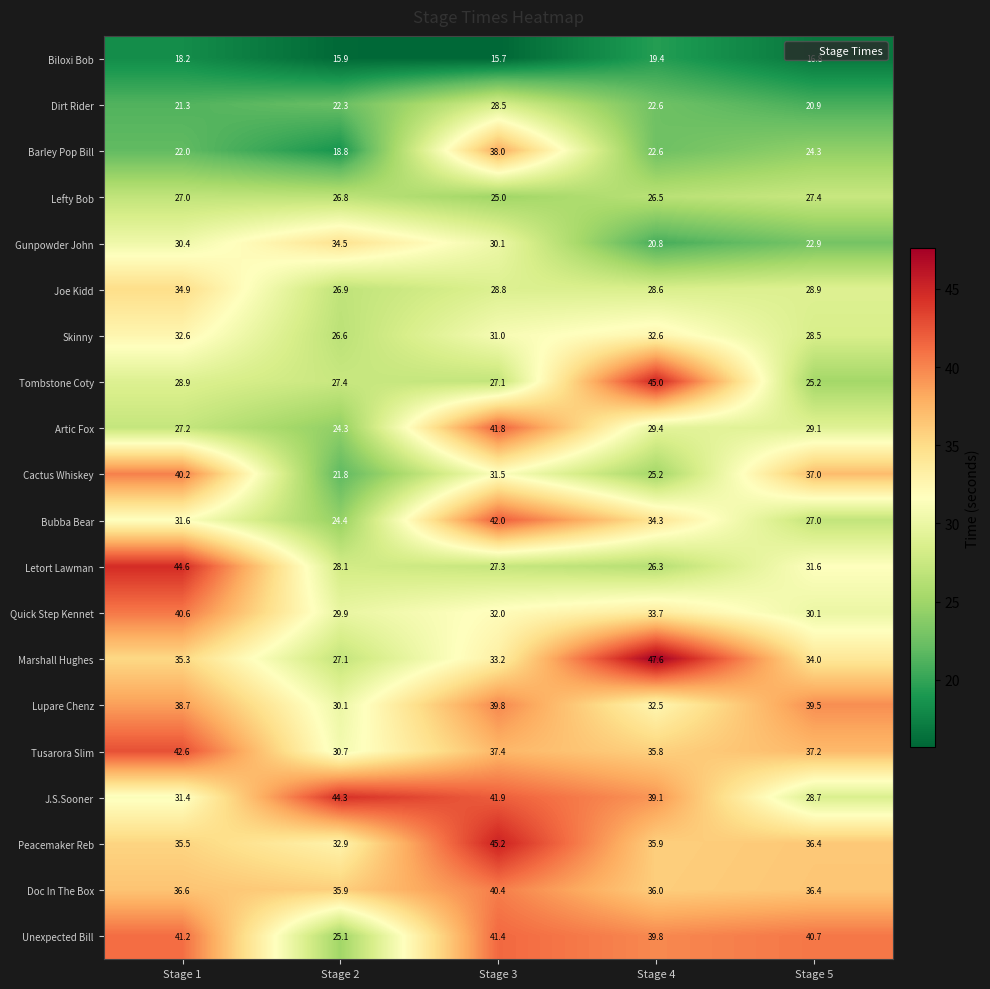

Is the value of Marshall Hughes at Stage 3 greater than the value of Bubba Bear at Stage 3?

No